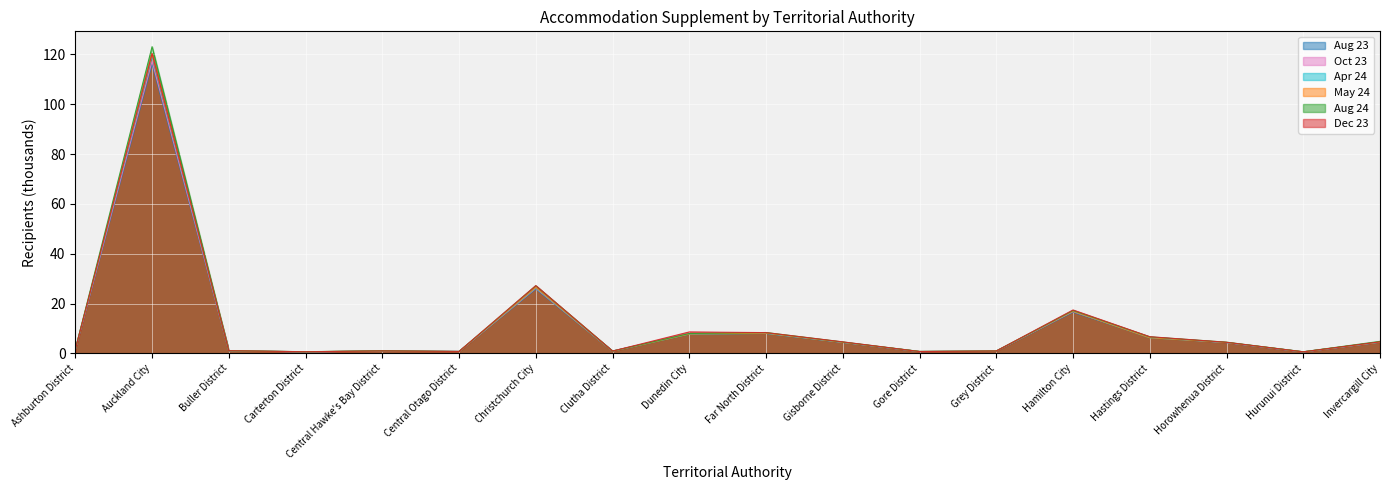

What is the value of the Apr 24 point at the 9th from the left?

7.7